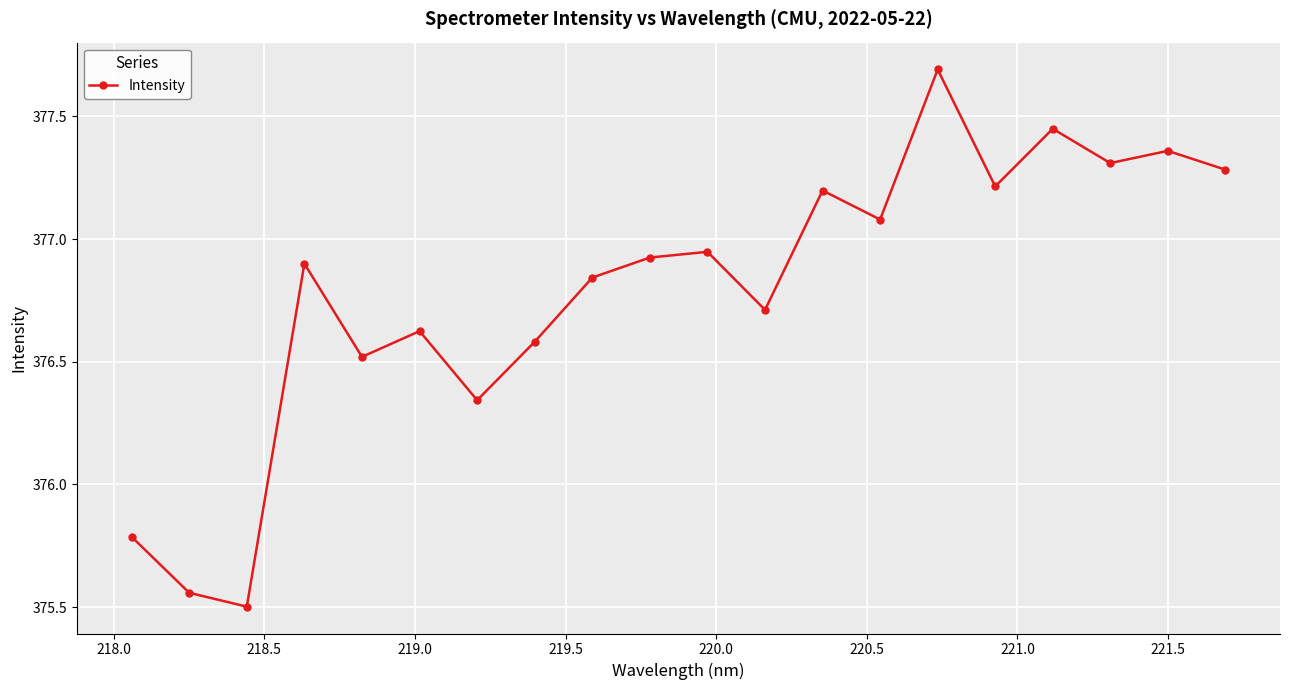

Count the number of values greater than 376.

17